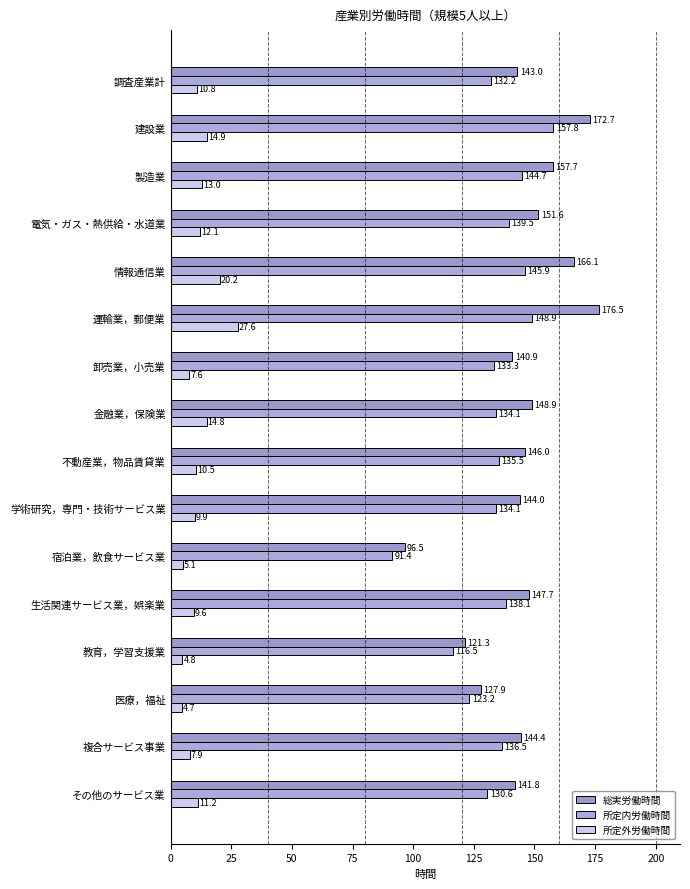

What is the average value of the 総実労働時間 series?

145.4